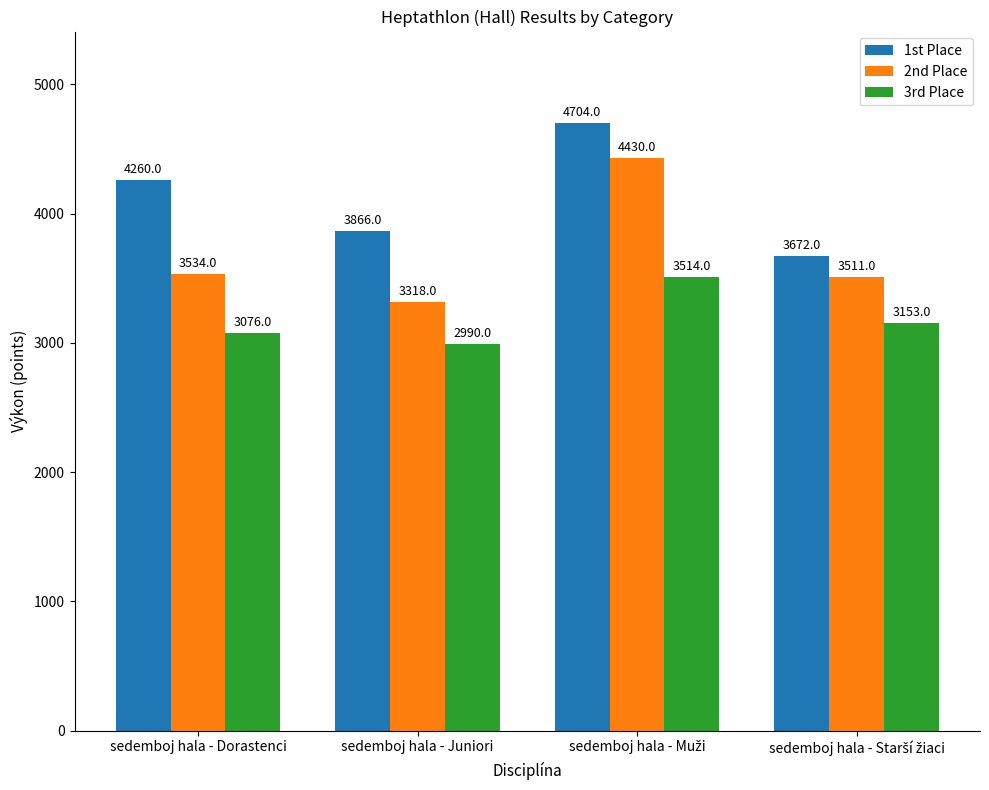

Read the 2nd Place value at sedemboj hala - Dorastenci, to the nearest 100.

3500